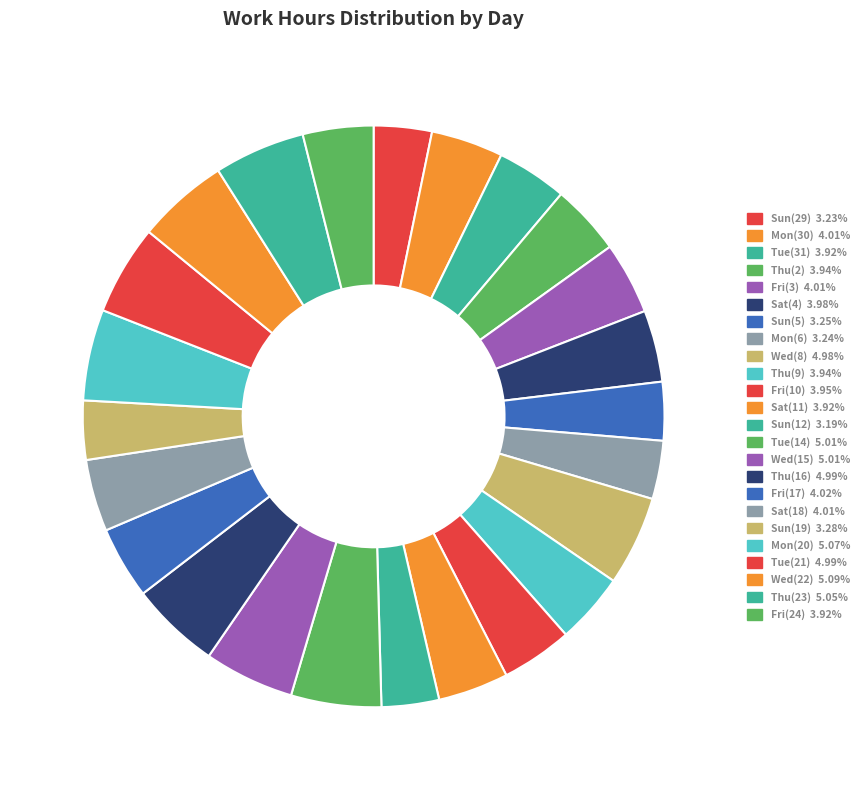

Combined, what portion of the pie is Thu(16) and Sat(4)?

9.0%